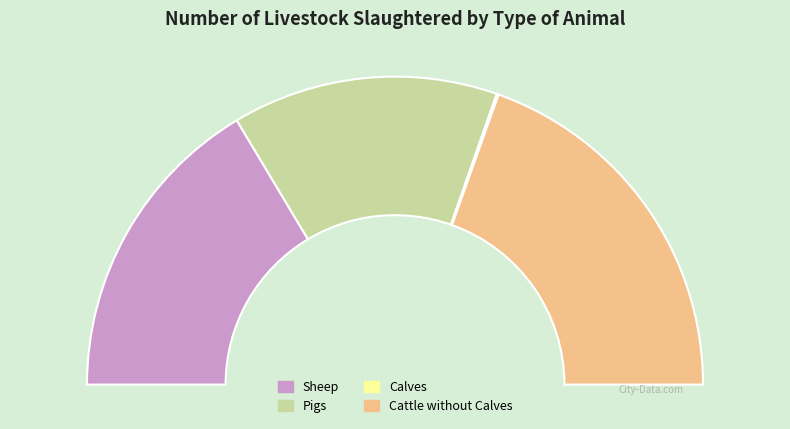

How many segments does this pie chart have?

4